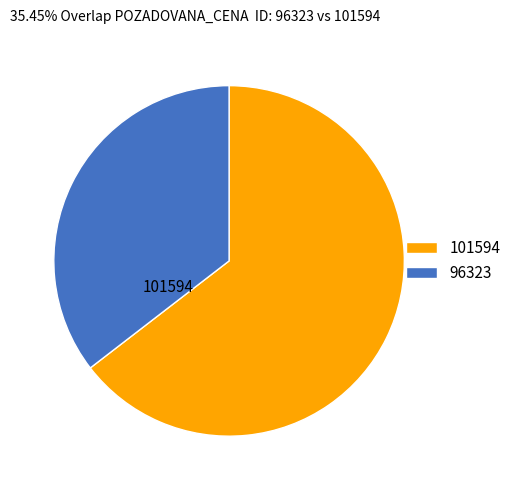

Combined, do 101594 and 96323 account for over 50%?

Yes